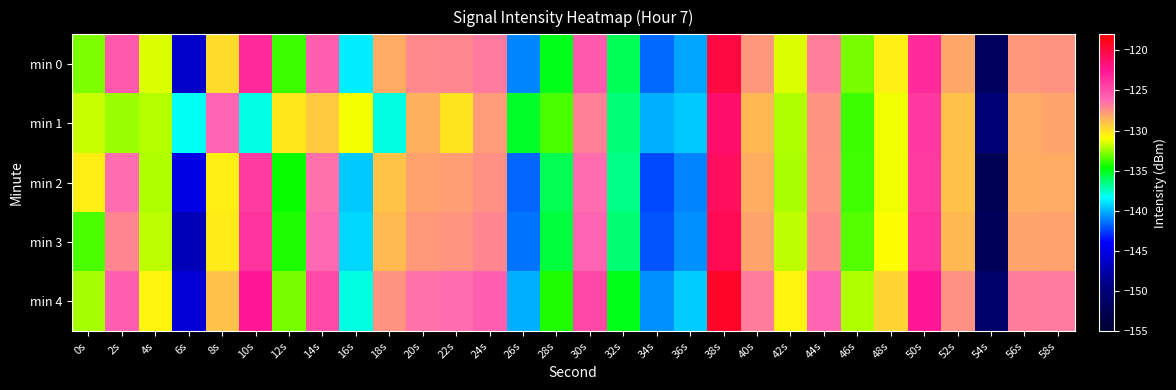

How many distinct data groups are displayed?

5